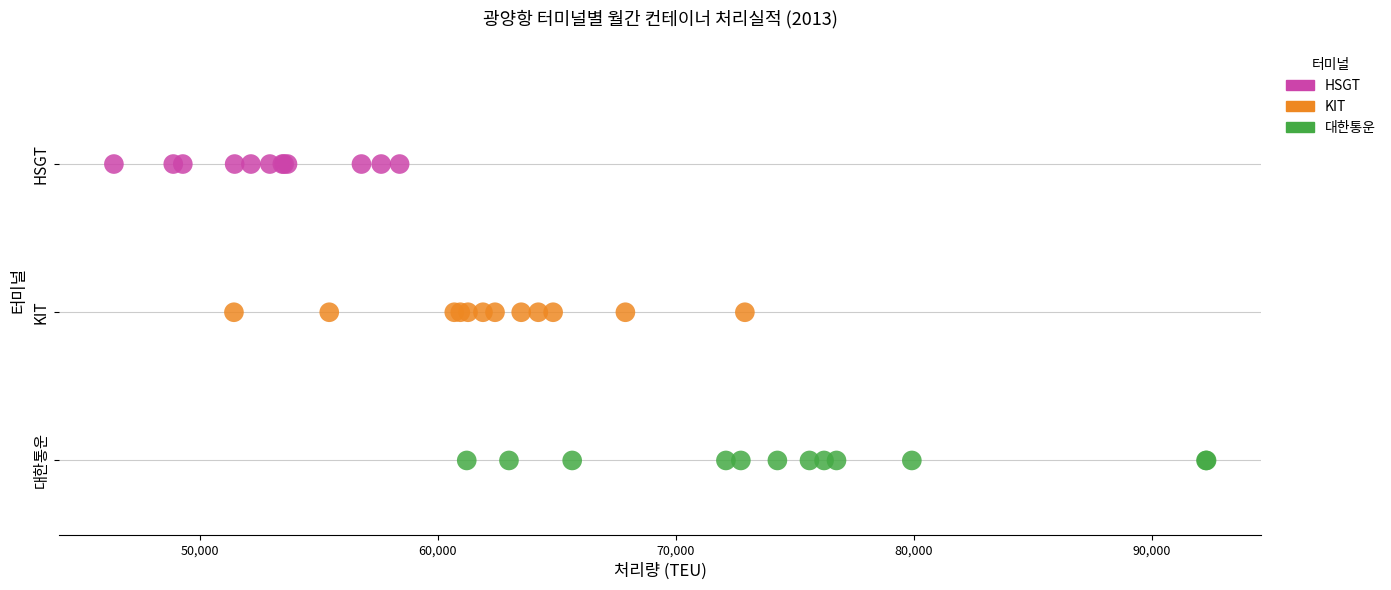

What are all the series names shown in the legend?

HSGT, KIT, 대한통운